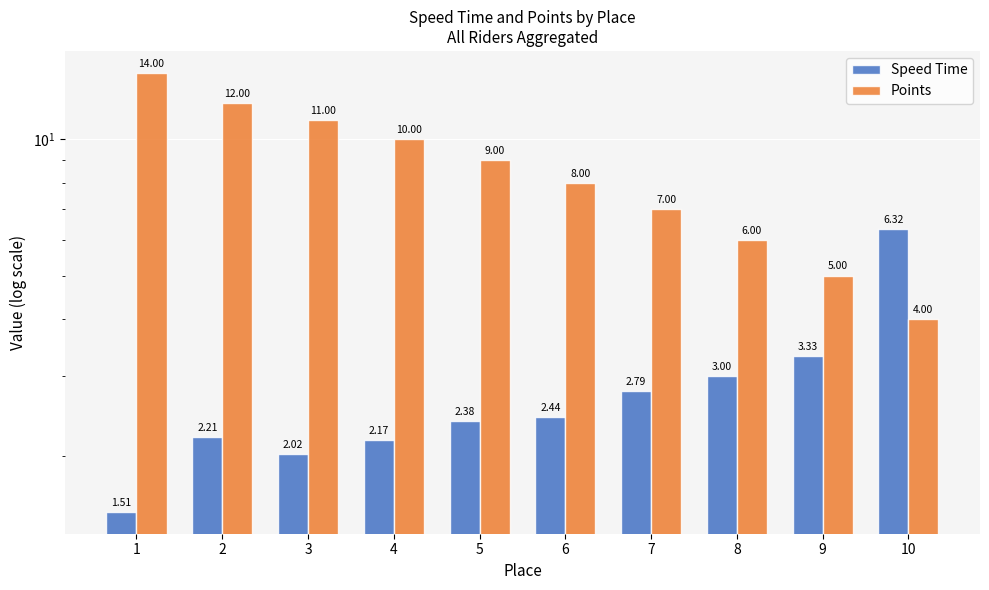

What is the difference between the Speed Time values at 9 and 6?

0.9